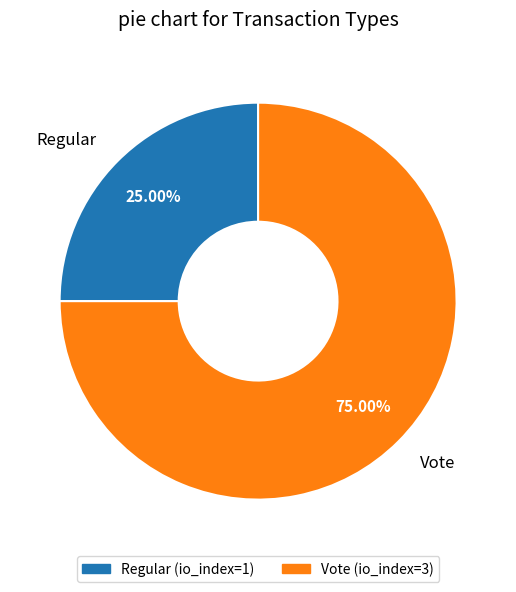

What is the smallest slice in the pie chart?

Regular